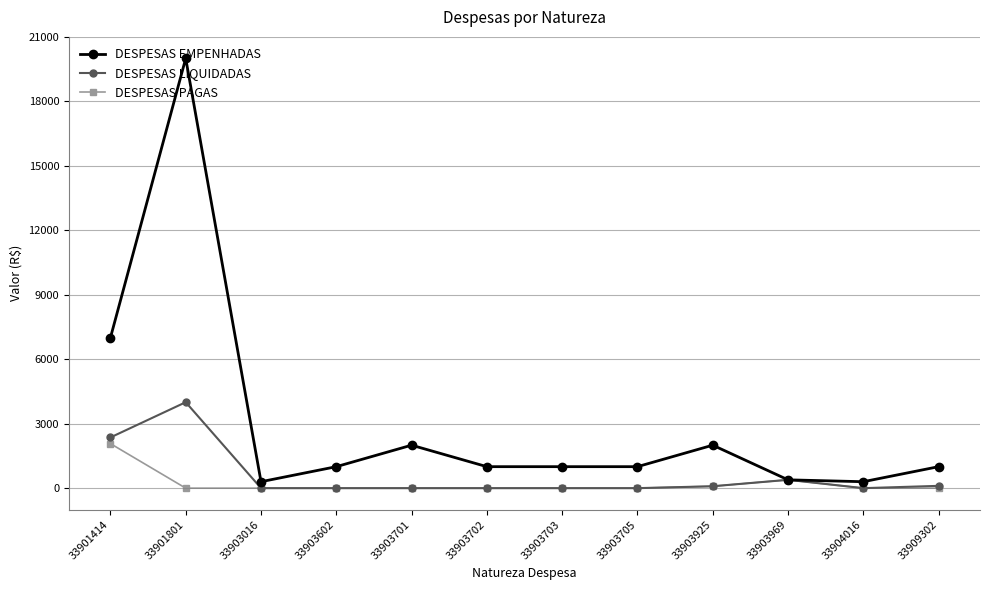

How many distinct data groups are displayed?

3